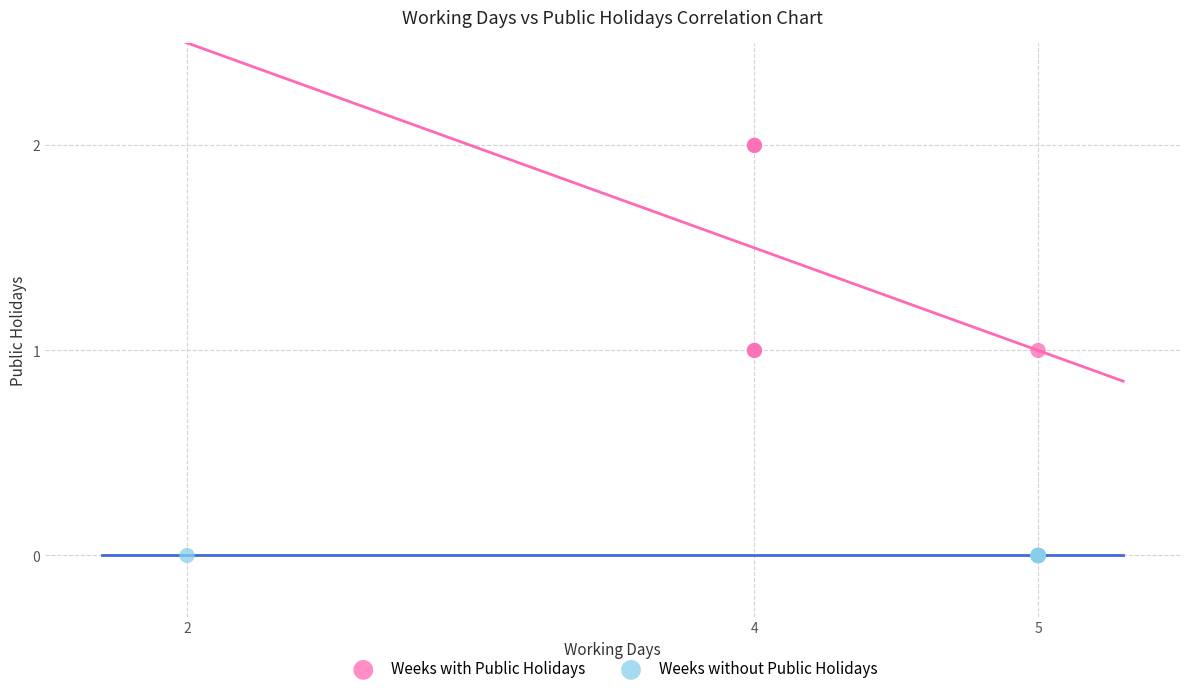

Which series reaches the maximum Y coordinate?

Weeks with Public Holidays